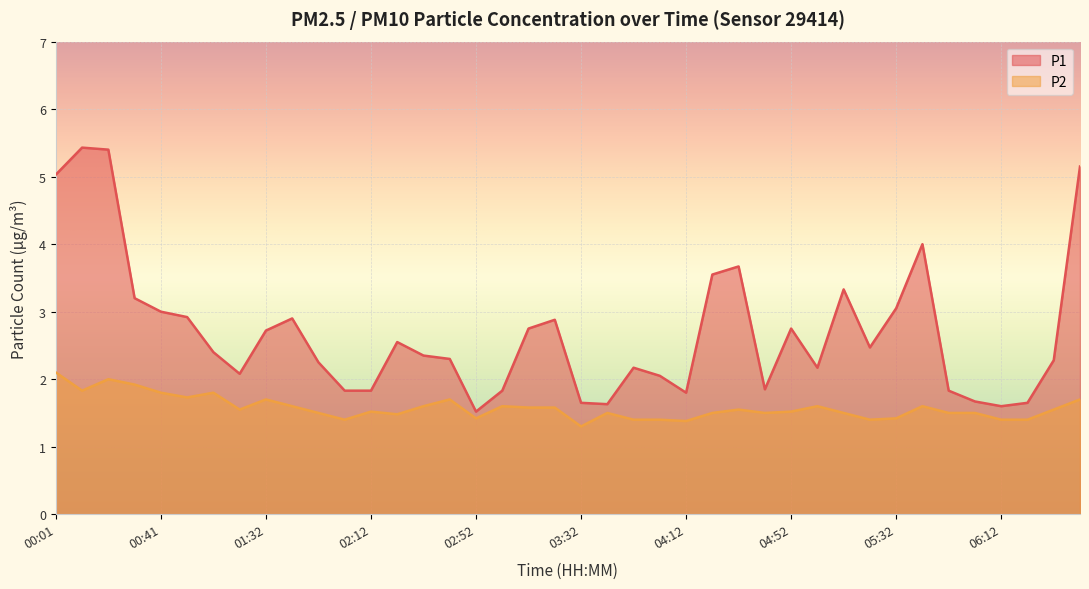

What is the greatest value displayed?

5.4